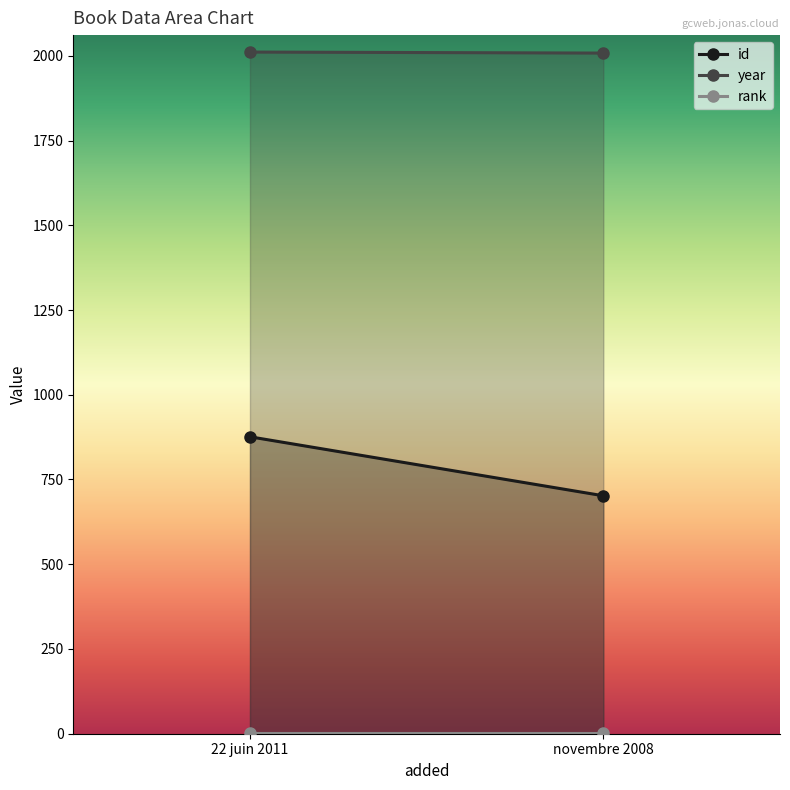

What is the sum of all year values?

4019